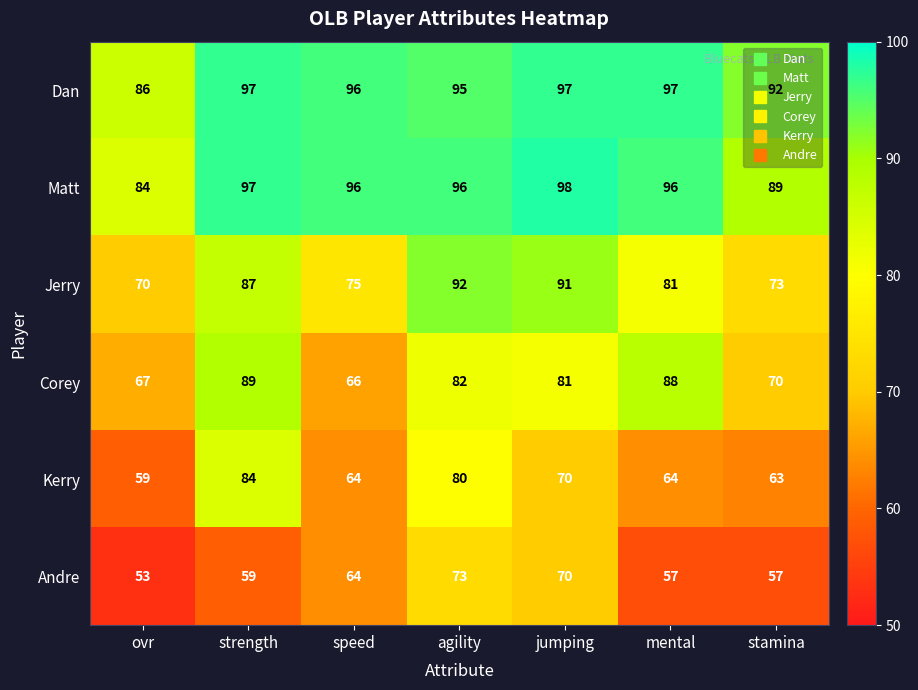

Is it true that Matt equals 98 at jumping?

True